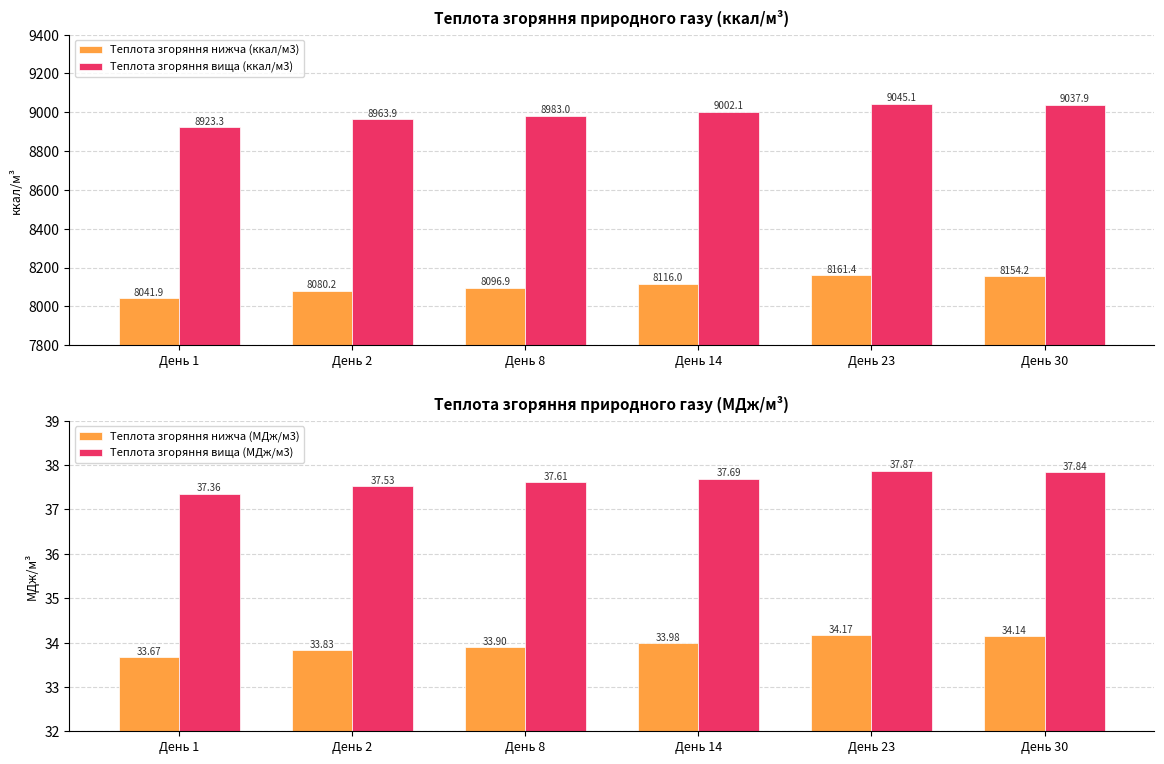

Between День 8 and День 14, which series saw the biggest shift?

Теплота згоряння вища (ккал/м3)